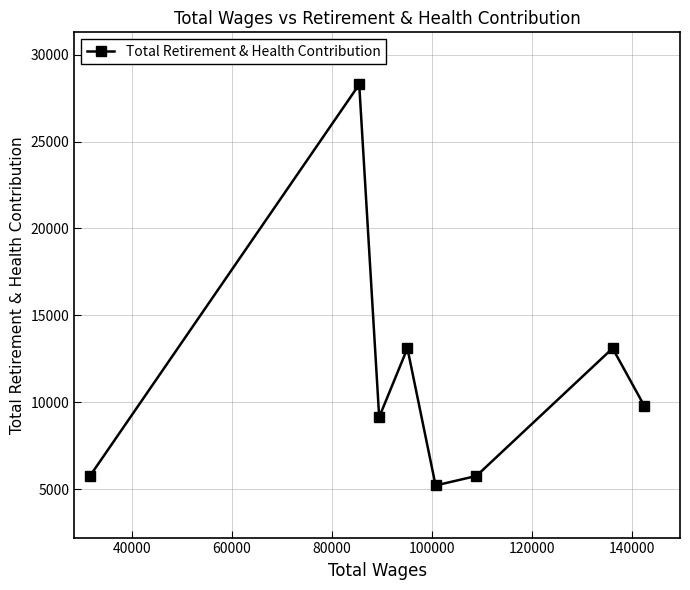

True or false: there are more than 2 points higher than both neighbors.

True